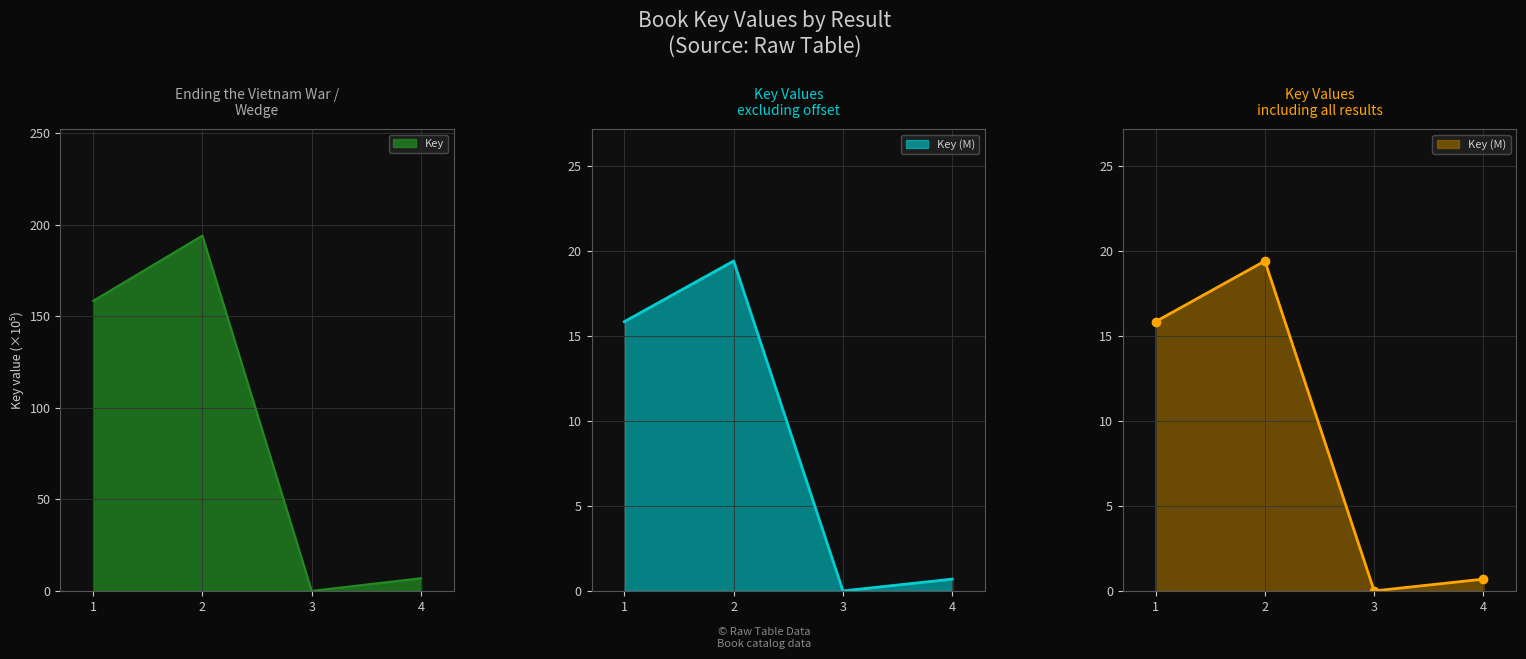

What is the value of the 2nd point from the left?

194.1